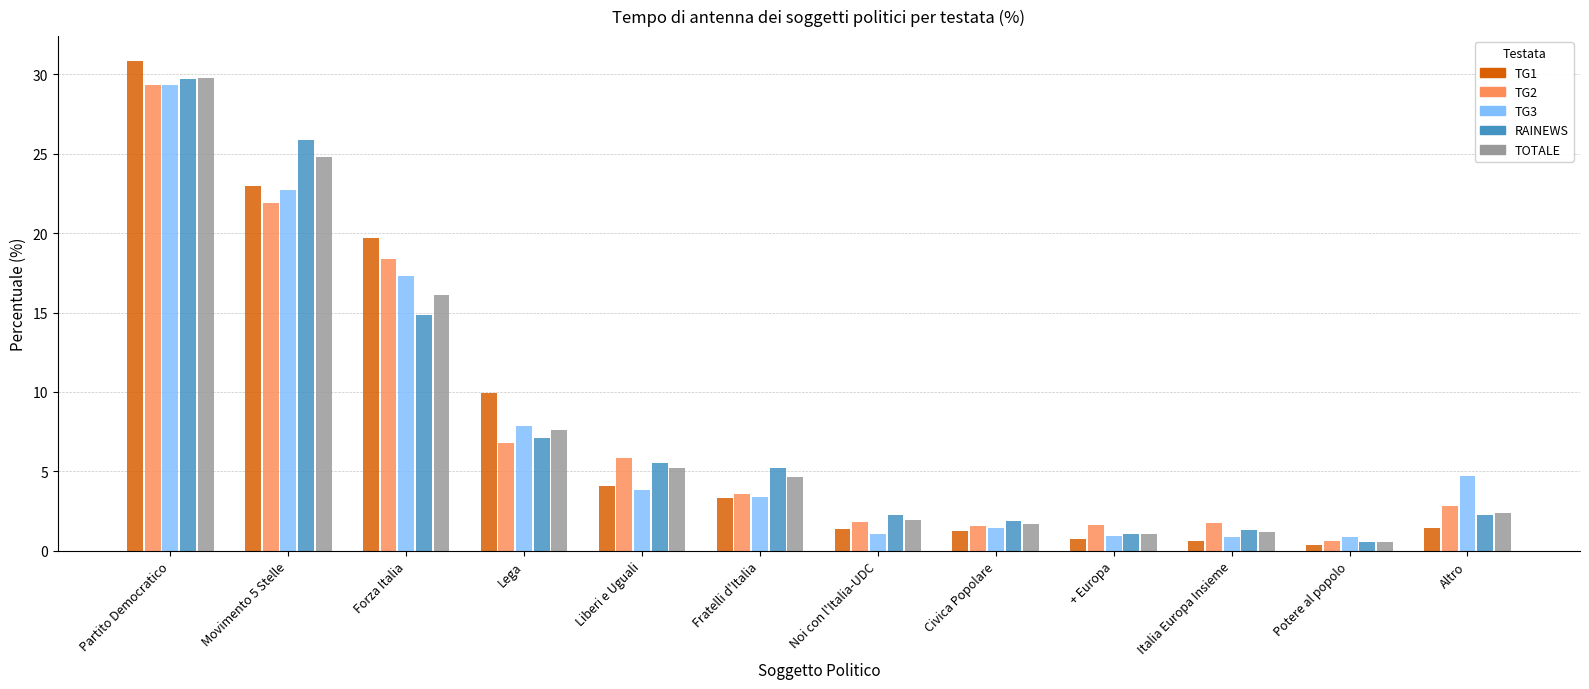

What value does the RAINEWS series have at Noi con l'Italia-UDC?

2.2